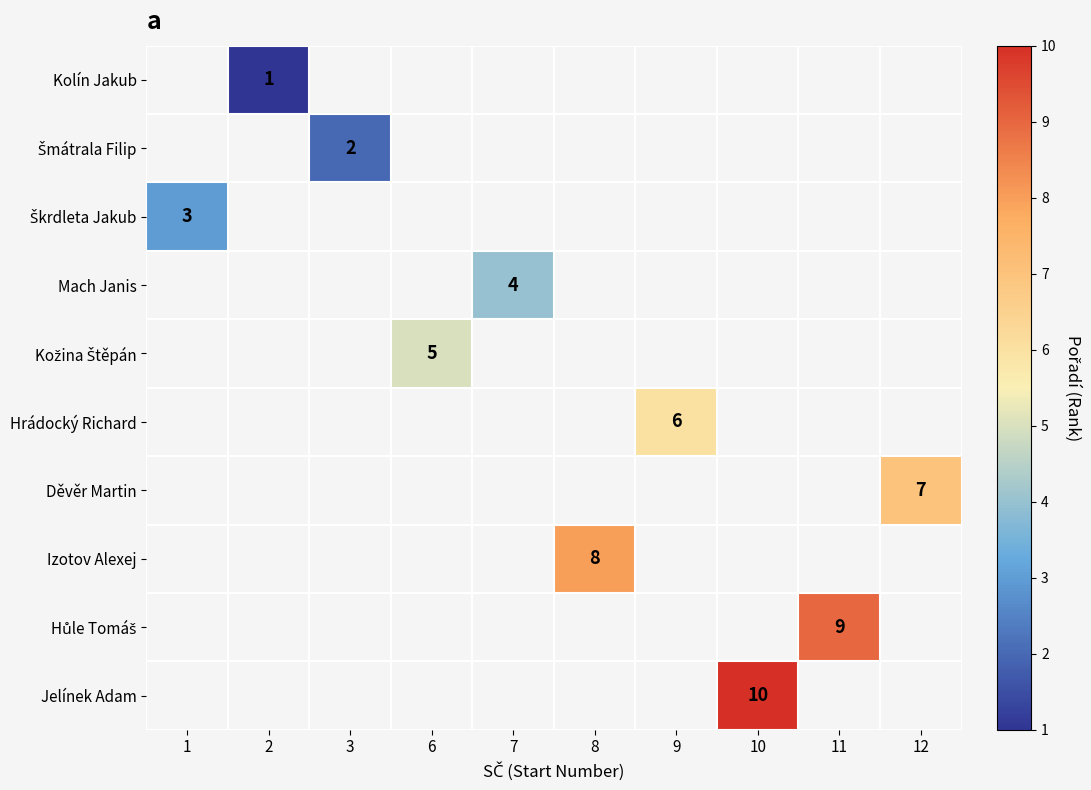

Is it true that Kolín Jakub equals 1 at 2?

True